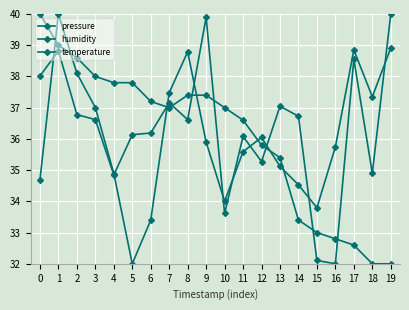

Which series has the largest total across all categories?

humidity